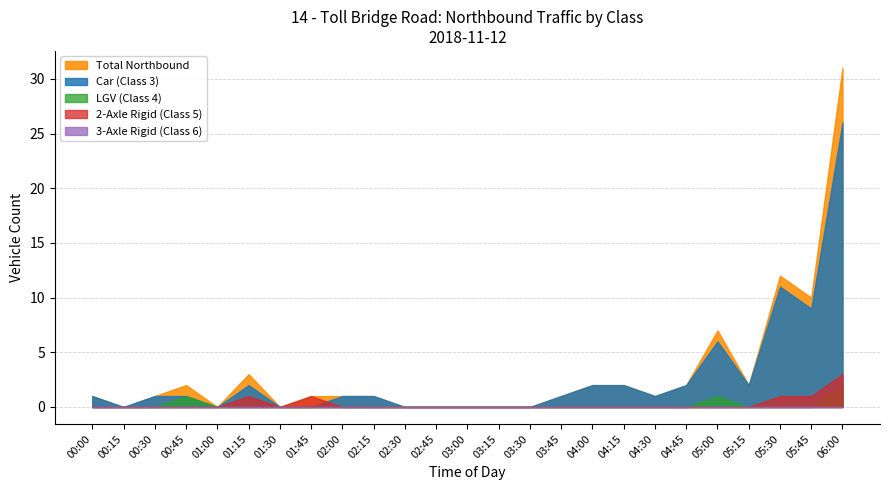

Is the value of 2-Axle Rigid (Class 5) at 03:30 greater than the value of Car (Class 3) at 05:45?

No